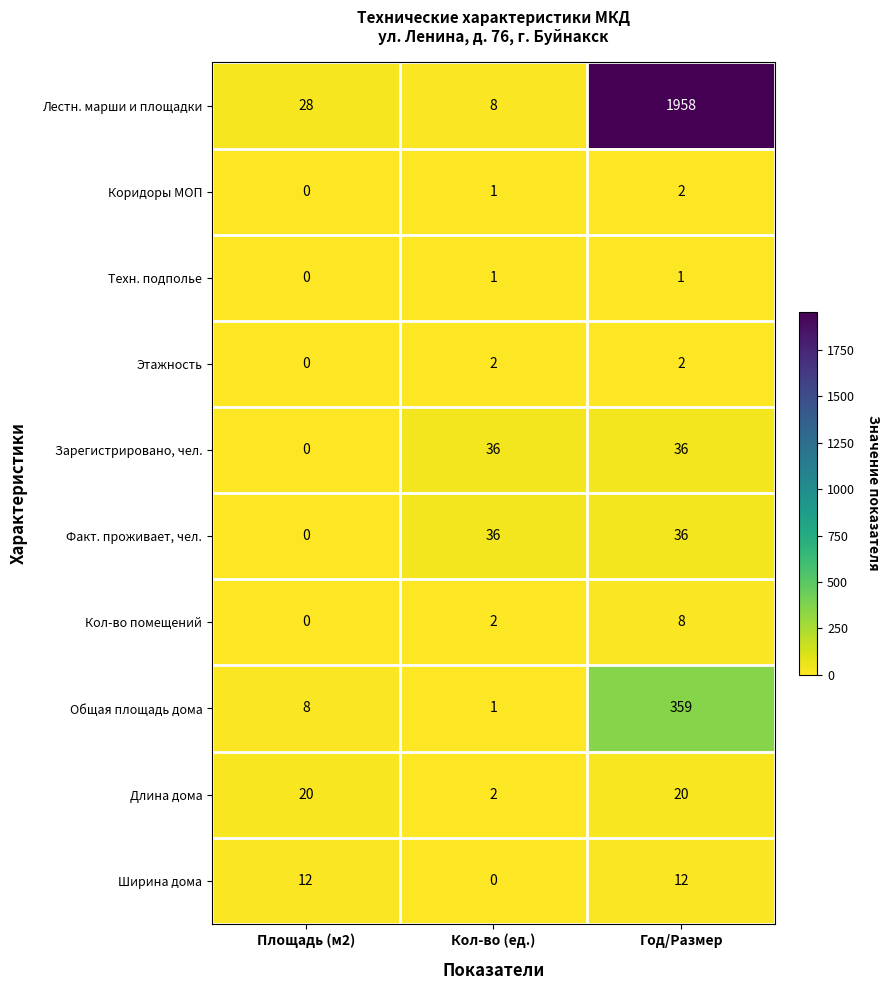

What is the greatest value displayed?

1958